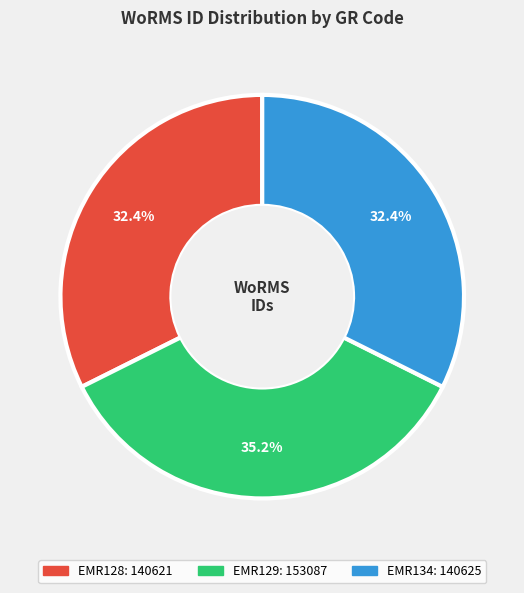

Does any single category account for the majority?

No